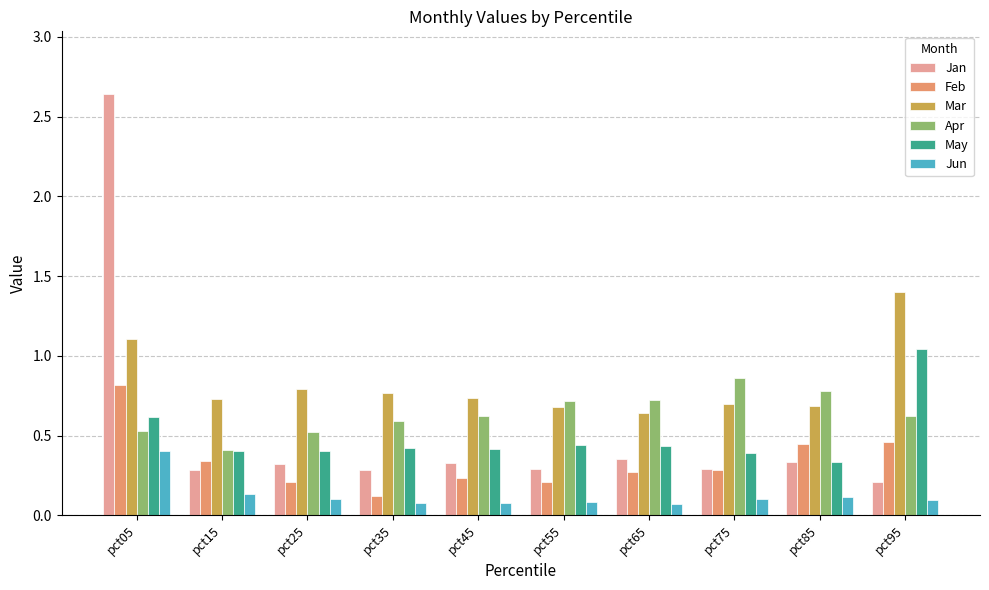

How many series are shown in this chart?

6